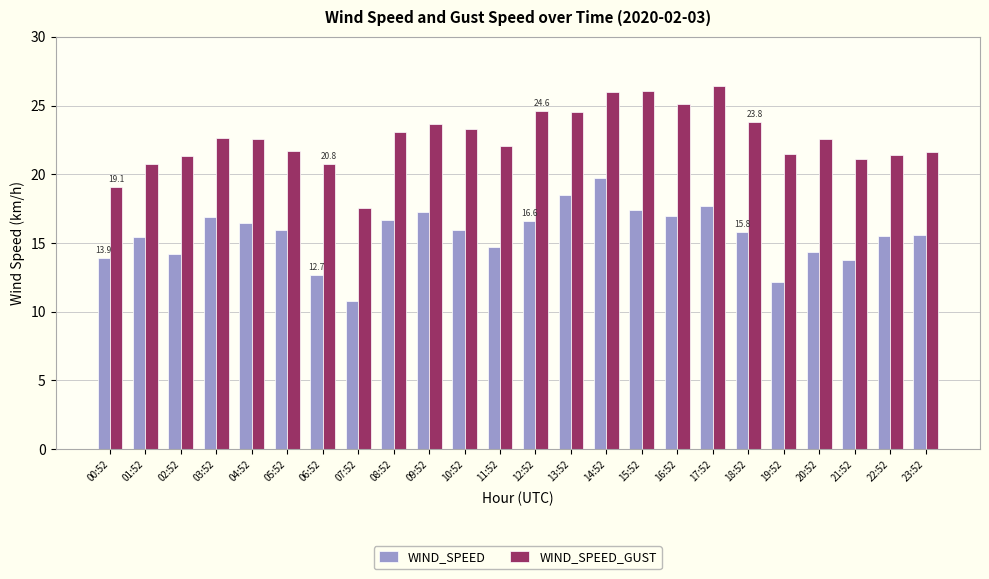

Rank the series by their maximum value, from highest to lowest.

WIND_SPEED_GUST, WIND_SPEED